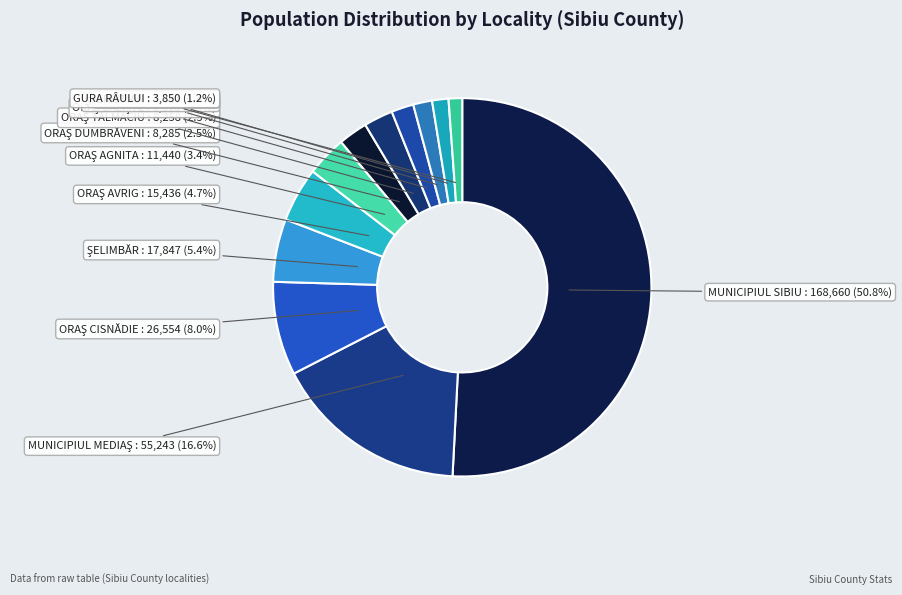

Which category has the biggest portion of the pie?

MUNICIPIUL SIBIU